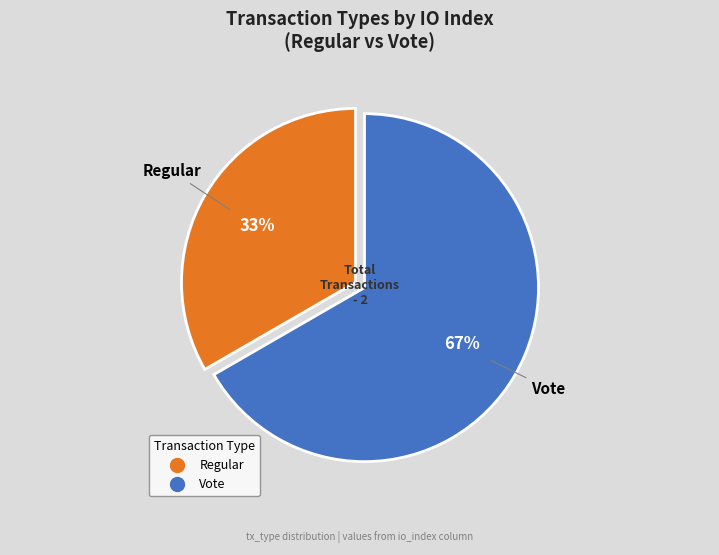

To the nearest percent, what percentage of the pie is Regular?

33%